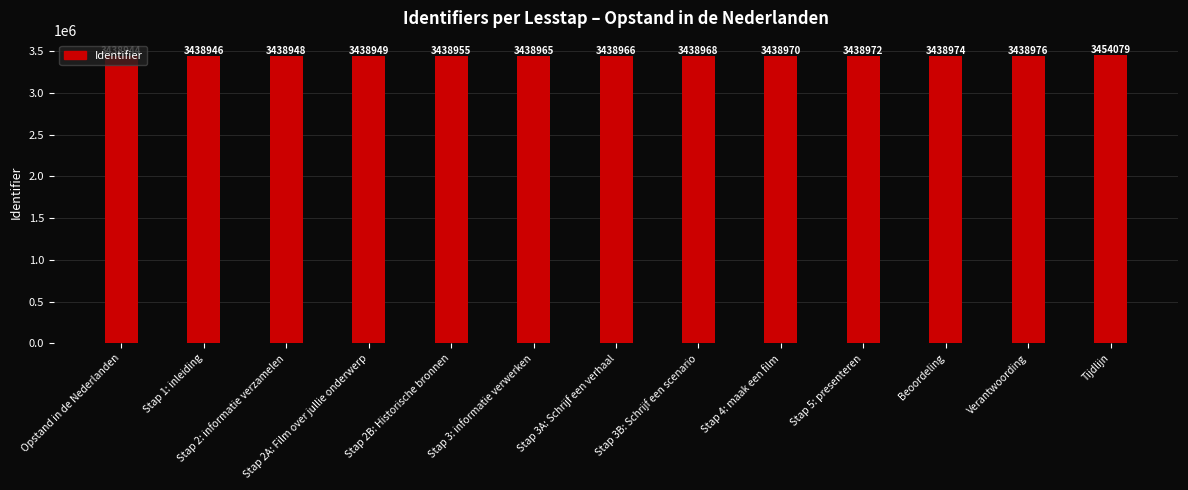

Reading left to right, list all the values displayed in this chart.

Opstand in de Nederlanden=3438944	Stap 1: inleiding=3438946	Stap 2: informatie verzamelen=3438948	Stap 2A: Film over jullie onderwerp=3438949	Stap 2B: Historische bronnen=3438955	Stap 3: informatie verwerken=3438965	Stap 3A: Schrijf een verhaal=3438966	Stap 3B: Schrijf een scenario=3438968	Stap 4: maak een film=3438970	Stap 5: presenteren=3438972	Beoordeling=3438974	Verantwoording=3438976	Tijdlijn=3454079